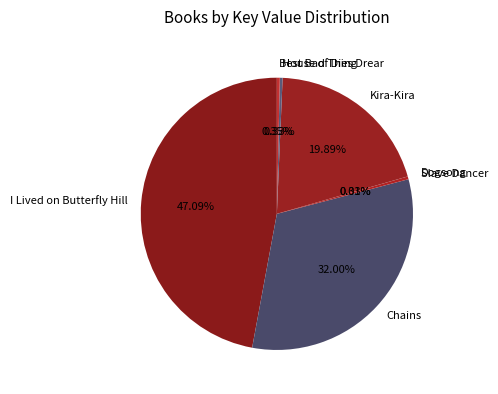

Is there any slice that represents more than half of the pie?

No